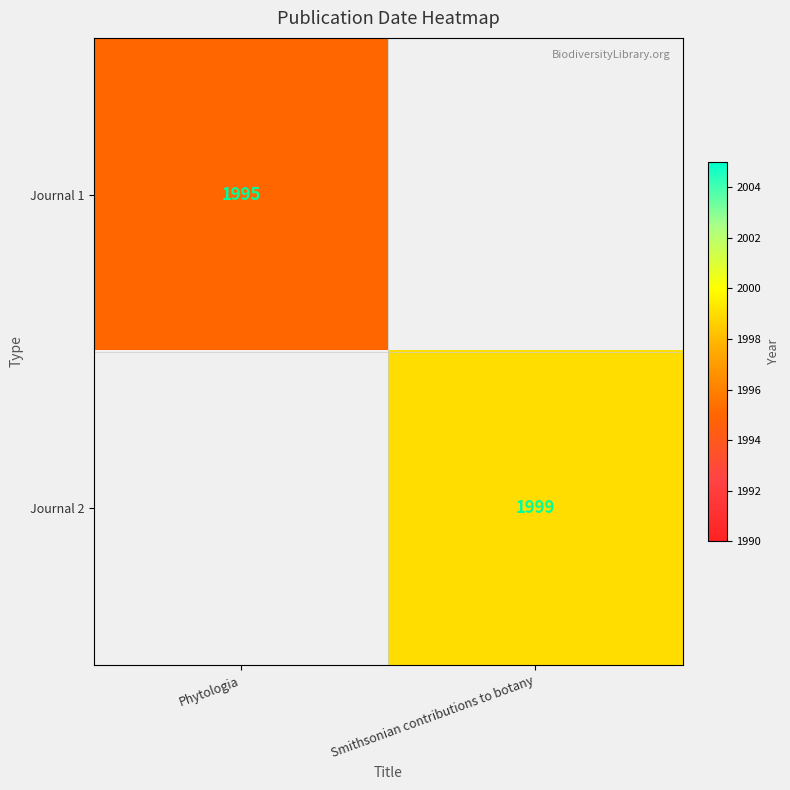

The Journal 1 series shows 1051.5 at Phytologia. True or false?

False